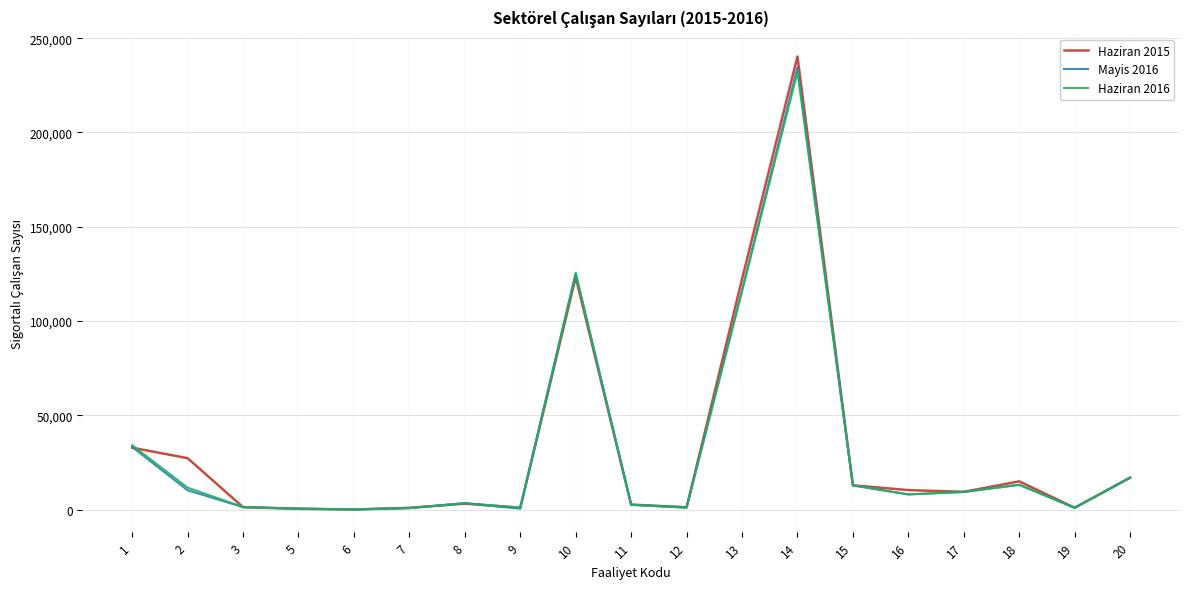

Is the value of Haziran 2016 at 13 greater than the value of Mayis 2016 at 20?

Yes